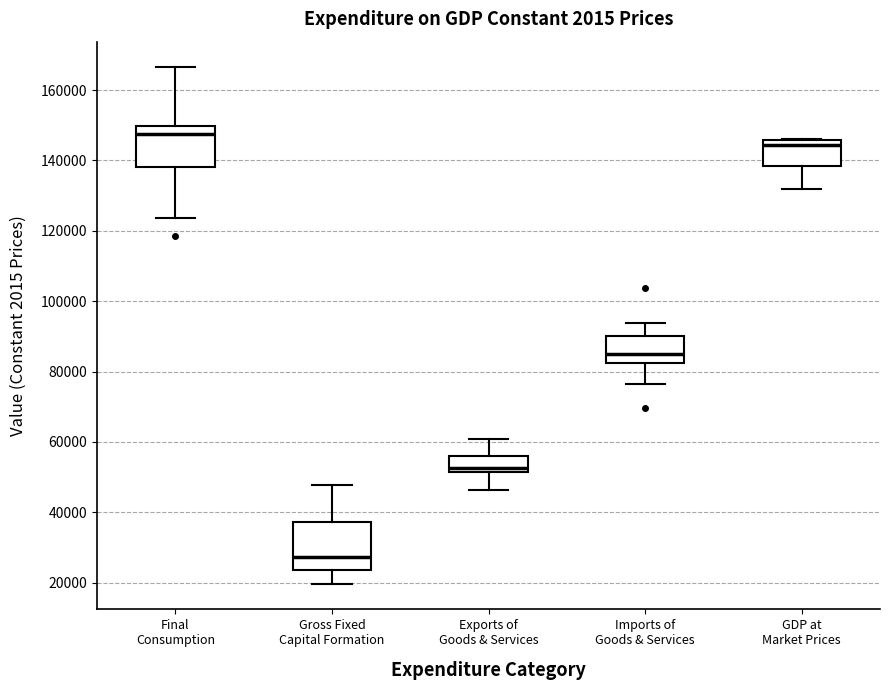

Reading left to right, read every box against the y-axis: the position of its median line, the range the box covers, and the ends of its whiskers. The values are not printed on the chart, so give them approximately, as read against the axis.

Final Consumption: median 148000, box 138000 to 150000, whiskers 124000 to 166000
Gross Fixed Capital Formation: median 28000, box 24000 to 38000, whiskers 20000 to 48000
Exports of Goods & Services: median 52000 (just above the box's lower edge), box 52000 to 56000, whiskers 46000 to 60000
Imports of Goods & Services: median 84000, box 82000 to 90000, whiskers 76000 to 94000
GDP at Market Prices: median 144000, box 138000 to 146000, whiskers 132000 to 146000